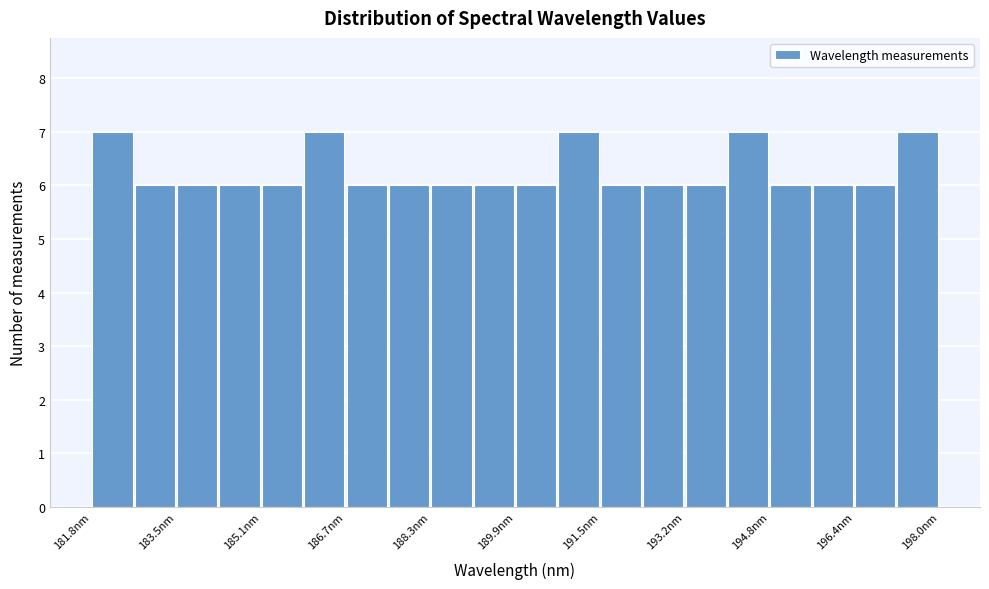

Reading left to right, list every bar in this chart as the range it spans on the x-axis followed by its height. Neither the bar edges nor the heights are printed on the chart, so give them approximately, as read against the axes.

181.8 to 182.6: 7
182.6 to 183.4: 6
183.4 to 184.2: 6
184.2 to 185.0: 6
185.0 to 185.8: 6
185.8 to 186.6: 7
186.6 to 187.6: 6
187.6 to 188.4: 6
188.4 to 189.2: 6
189.2 to 190.0: 6
190.0 to 190.8: 6
190.8 to 191.6: 7
191.6 to 192.4: 6
192.4 to 193.2: 6
193.2 to 194.0: 6
194.0 to 194.8: 7
194.8 to 195.6: 6
195.6 to 196.4: 6
196.4 to 197.2: 6
197.2 to 198.0: 7